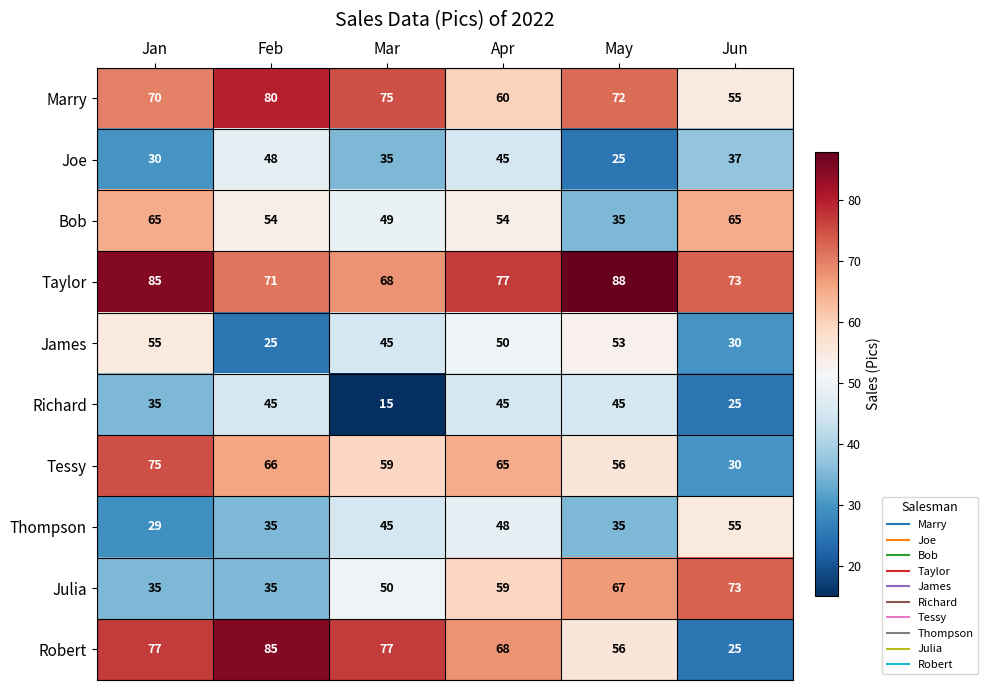

What is the total value across all series at Feb?

544